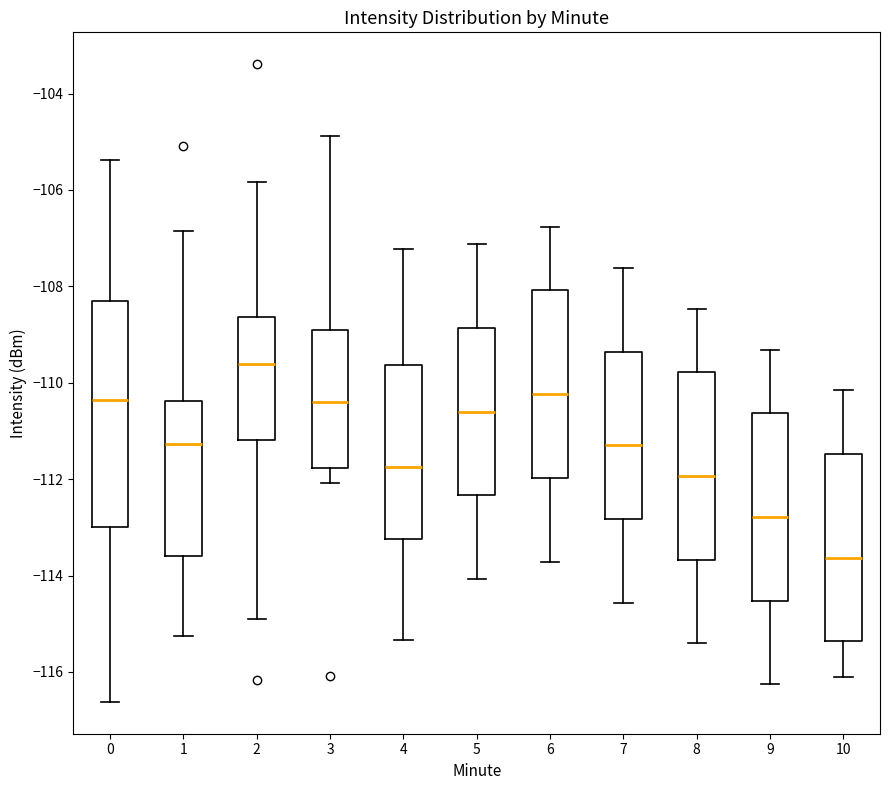

Reading left to right, read every box against the y-axis: the position of its median line, the range the box covers, and the ends of its whiskers. The values are not printed on the chart, so give them approximately, as read against the axis.

0: median -110.4, box -113.0 to -108.4, whiskers -116.6 to -105.4
1: median -111.2, box -113.6 to -110.4, whiskers -115.2 to -106.8
2: median -109.6, box -111.2 to -108.6, whiskers -114.8 to -105.8
3: median -110.4, box -111.8 to -109.0, whiskers -112.0 to -104.8
4: median -111.8, box -113.2 to -109.6, whiskers -115.4 to -107.2
5: median -110.6, box -112.4 to -108.8, whiskers -114.0 to -107.2
6: median -110.2, box -112.0 to -108.0, whiskers -113.8 to -106.8
7: median -111.2, box -112.8 to -109.4, whiskers -114.6 to -107.6
8: median -112.0, box -113.6 to -109.8, whiskers -115.4 to -108.4
9: median -112.8, box -114.6 to -110.6, whiskers -116.2 to -109.4
10: median -113.6, box -115.4 to -111.4, whiskers -116.2 to -110.2